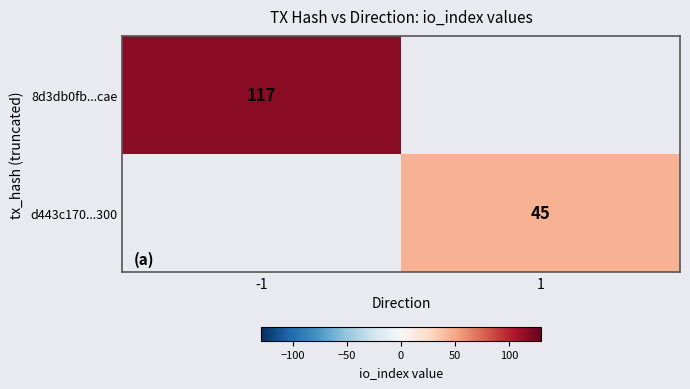

Is it true that 8d3db0fb...cae equals 117 at -1?

True